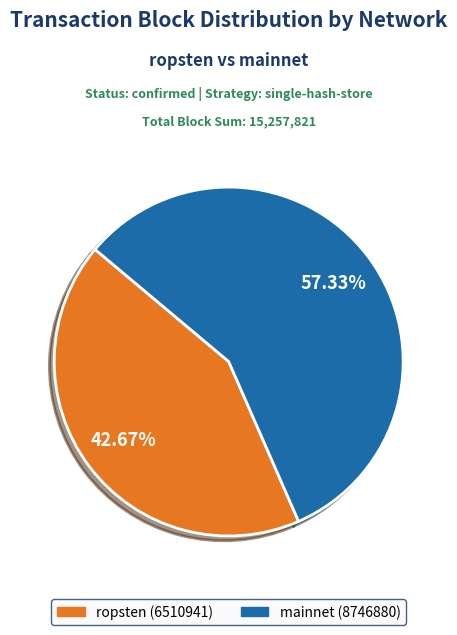

What is the largest slice in the pie chart?

mainnet (8746880)